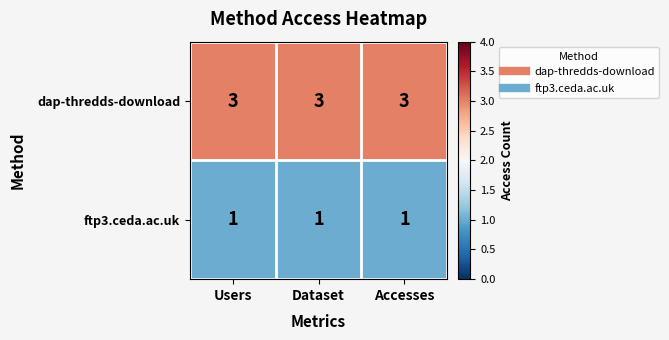

What is the total value across all series at Accesses?

4